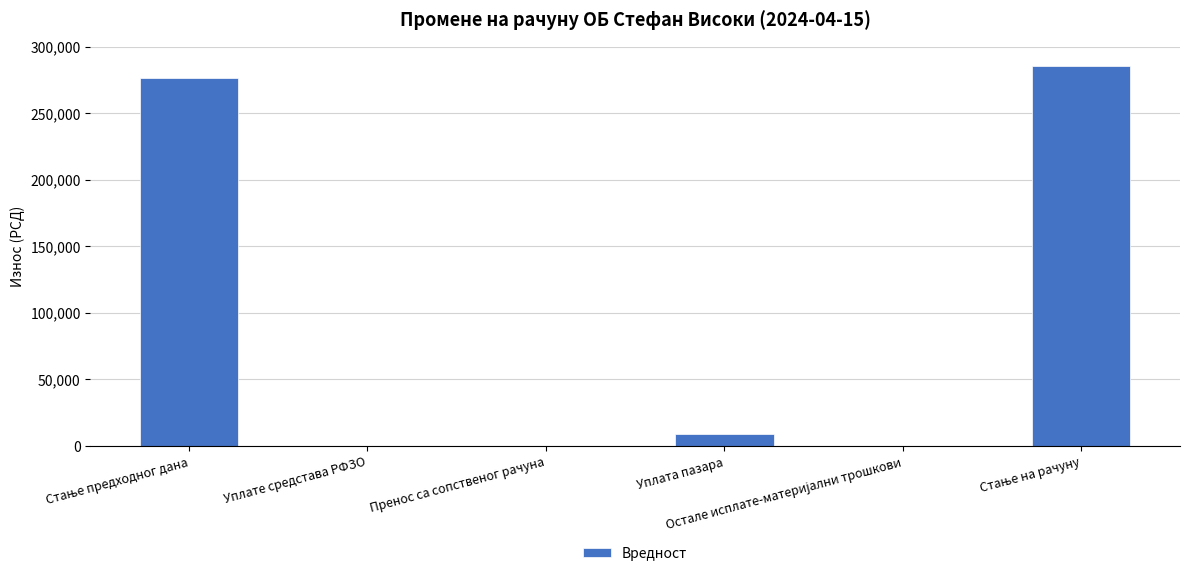

What is the change in value from Пренос са сопственог рачуна to Уплата пазара?

+9050.0